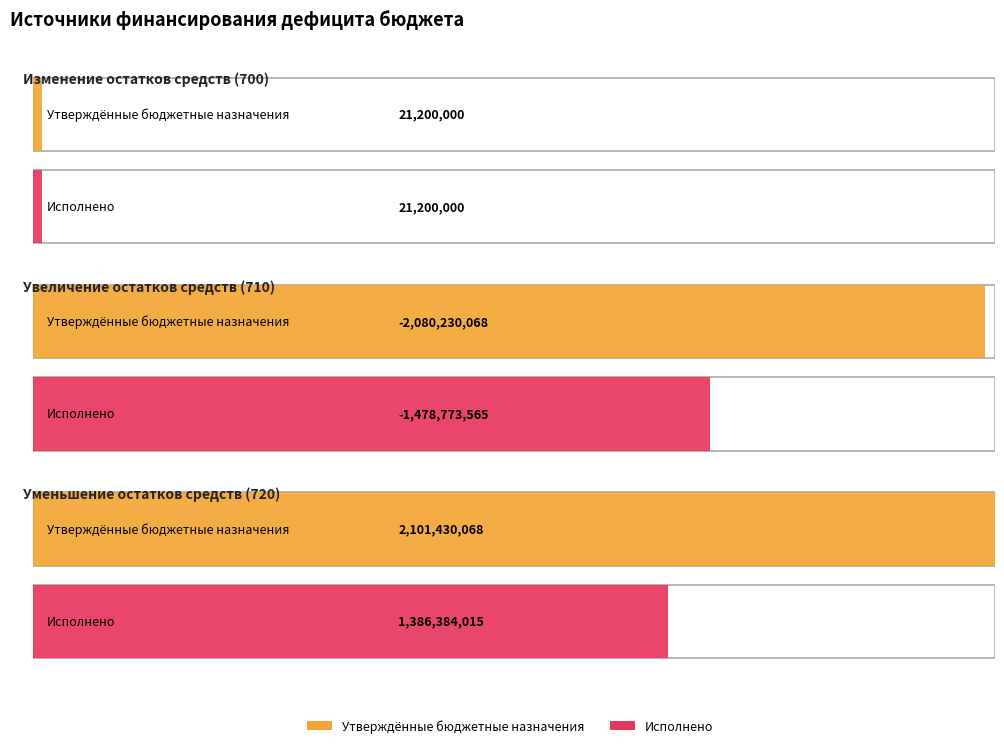

Rank the categories by Исполнено value from lowest to highest.

Увеличение остатков средств (710), Изменение остатков средств (700), Уменьшение остатков средств (720)